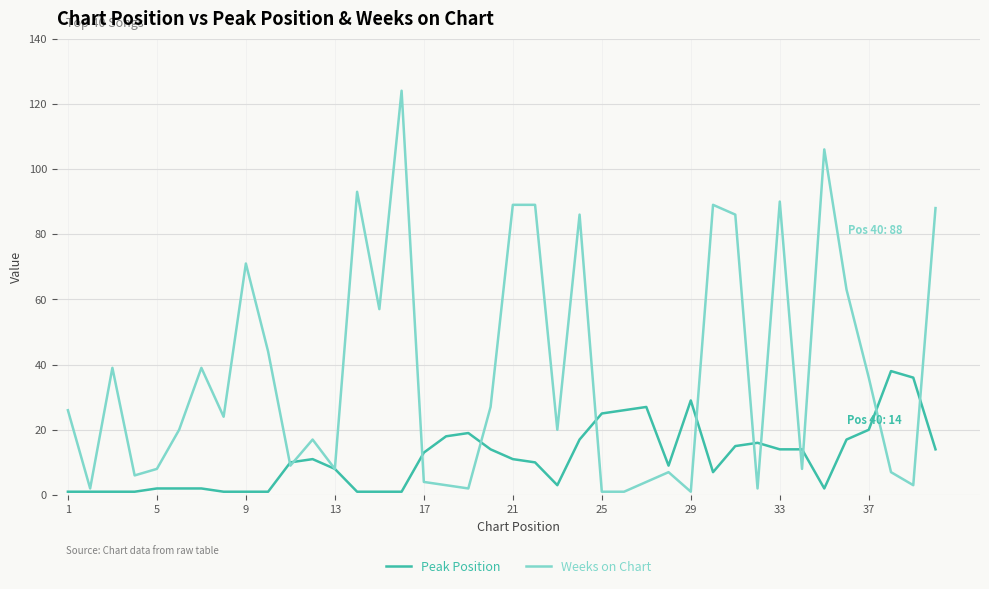

Which series has the largest range (max minus min)?

Weeks on Chart